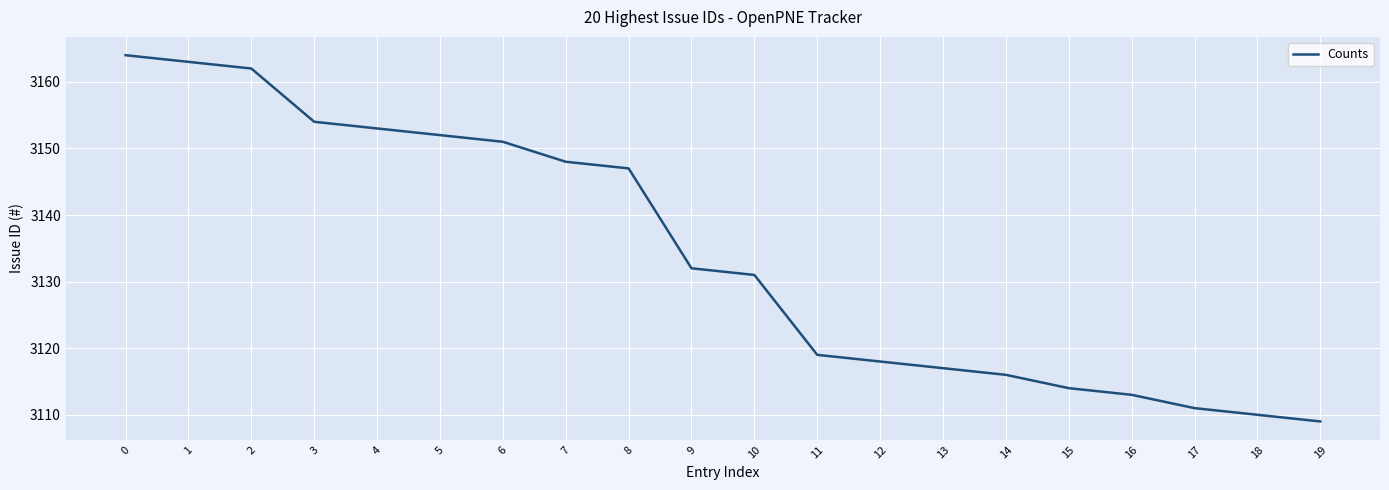

Reading left to right, what are all the values shown in this chart?

0=3164	1=3163	2=3162	3=3154	4=3153	5=3152	6=3151	7=3148	8=3147	9=3132	10=3131	11=3119	12=3118	13=3117	14=3116	15=3114	16=3113	17=3111	18=3110	19=3109